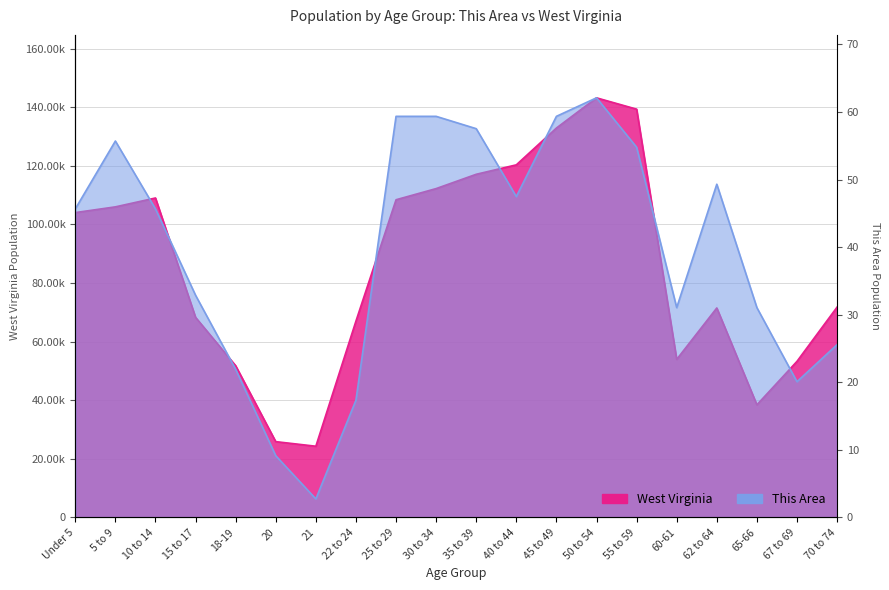

What is the value of the West Virginia point at the 2nd from the left?

106016.0